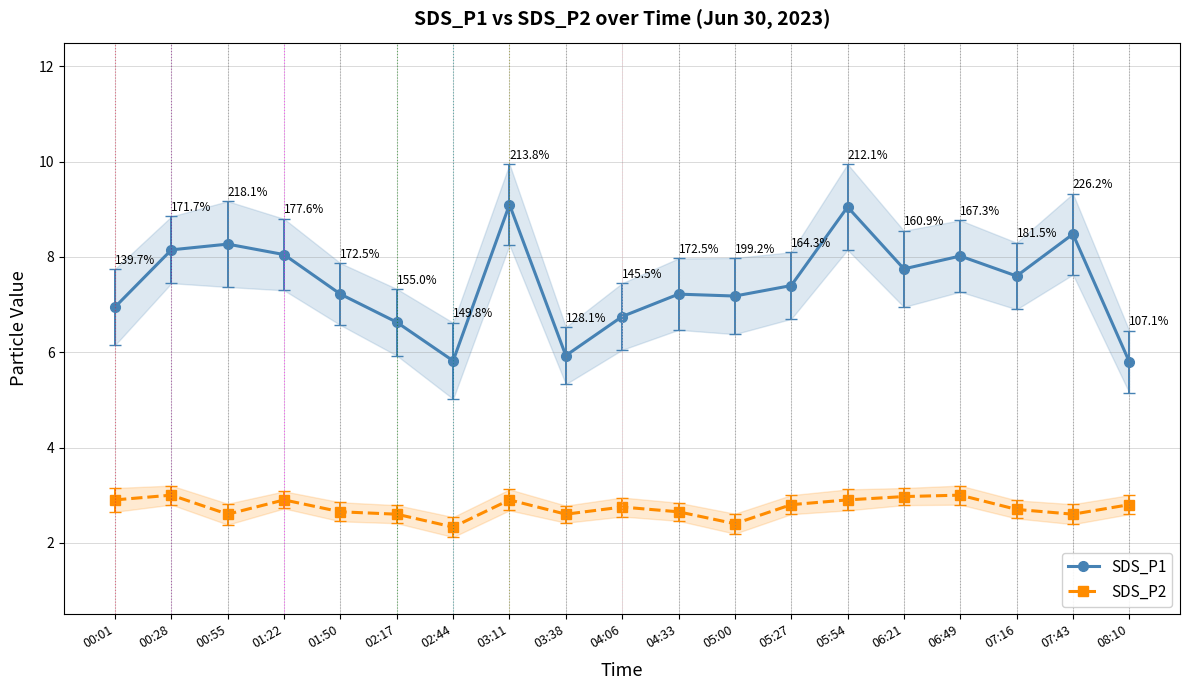

At which category is the sum across all series the highest?

03:11